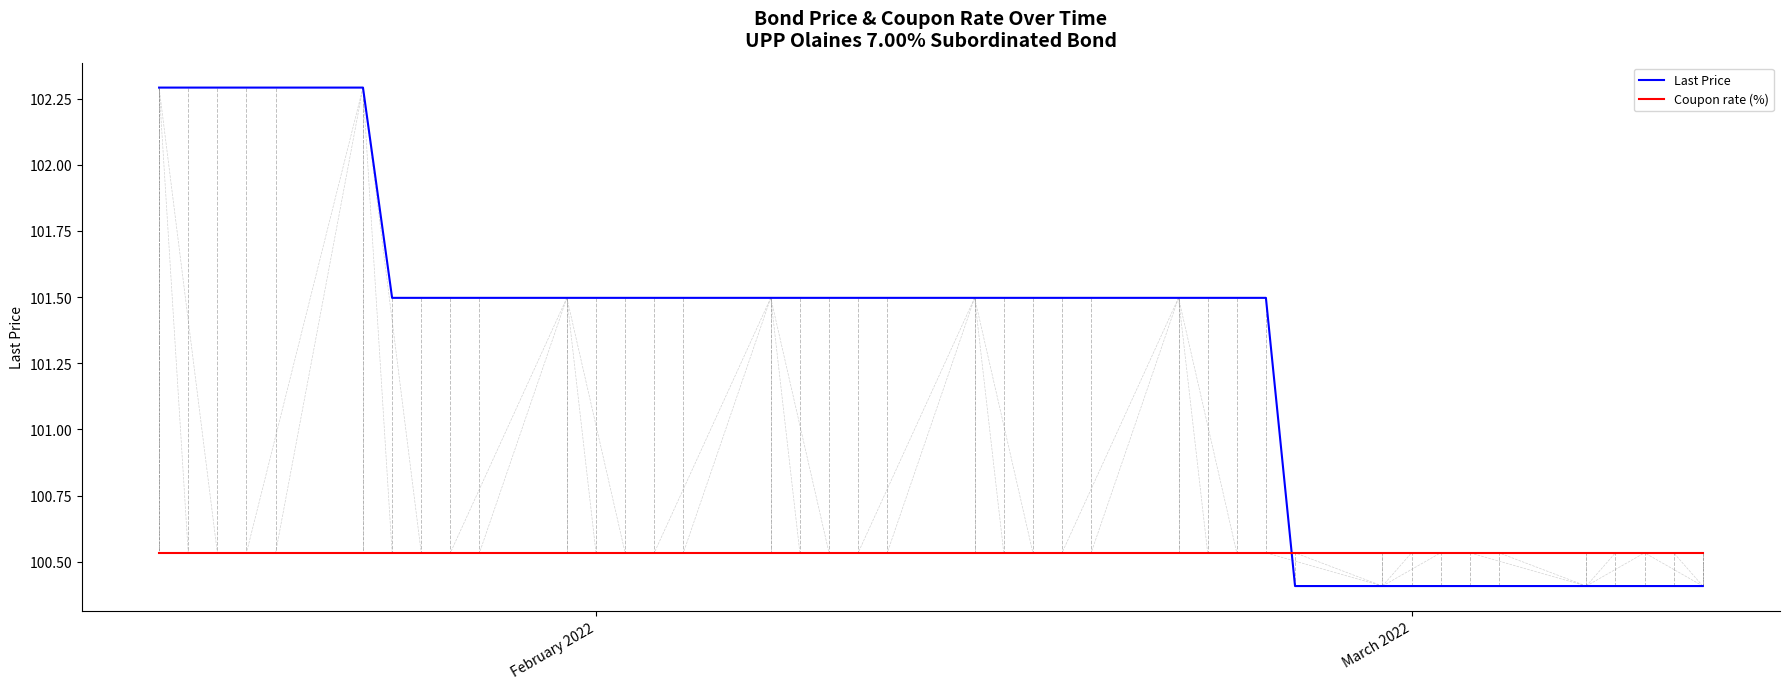

True or false: Coupon rate (%) and Last Price intersect in this chart.

True